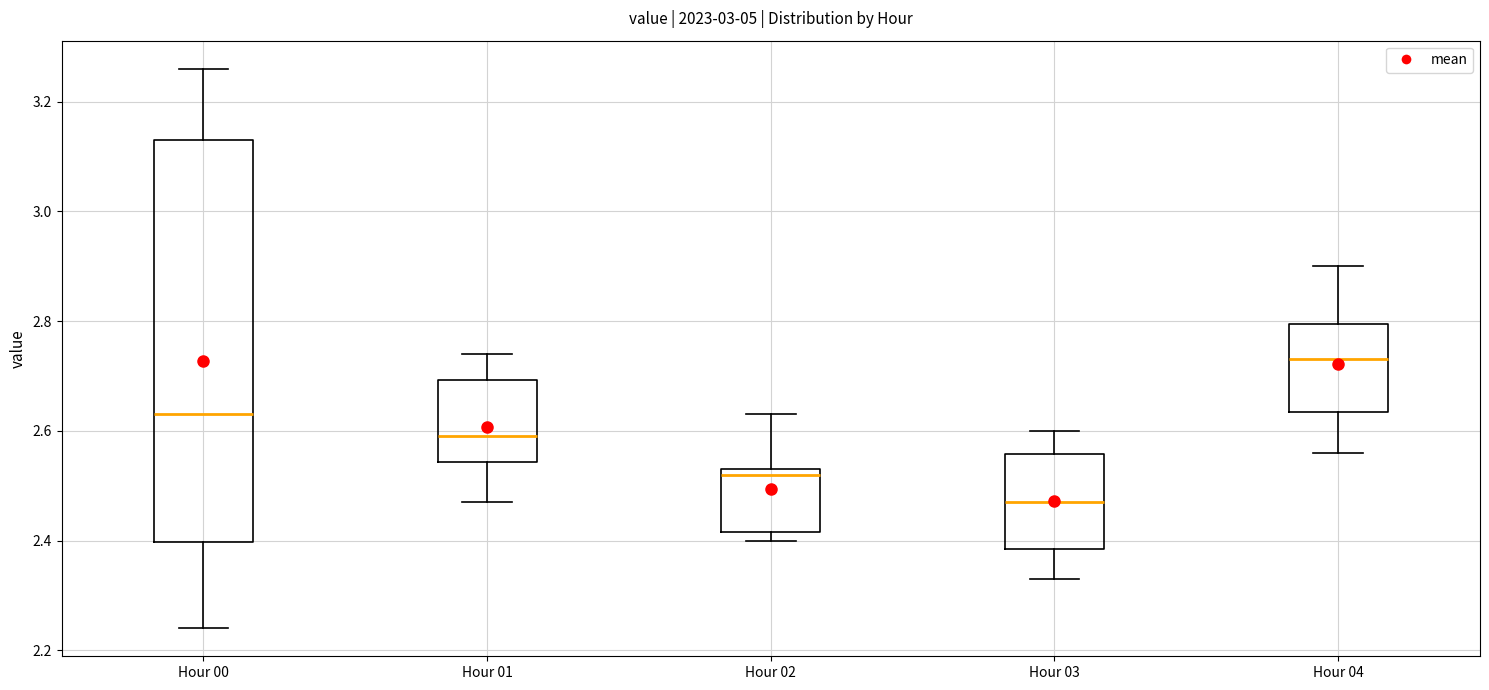

Reading left to right, read every box against the y-axis: the position of its median line, the range the box covers, and the ends of its whiskers. The values are not printed on the chart, so give them approximately, as read against the axis.

Hour 00: median 2.64, box 2.40 to 3.14, whiskers 2.24 to 3.26
Hour 01: median 2.60, box 2.54 to 2.70, whiskers 2.48 to 2.74
Hour 02: median 2.52, box 2.42 to 2.54, whiskers 2.40 to 2.64
Hour 03: median 2.48, box 2.38 to 2.56, whiskers 2.34 to 2.60
Hour 04: median 2.74, box 2.64 to 2.80, whiskers 2.56 to 2.90